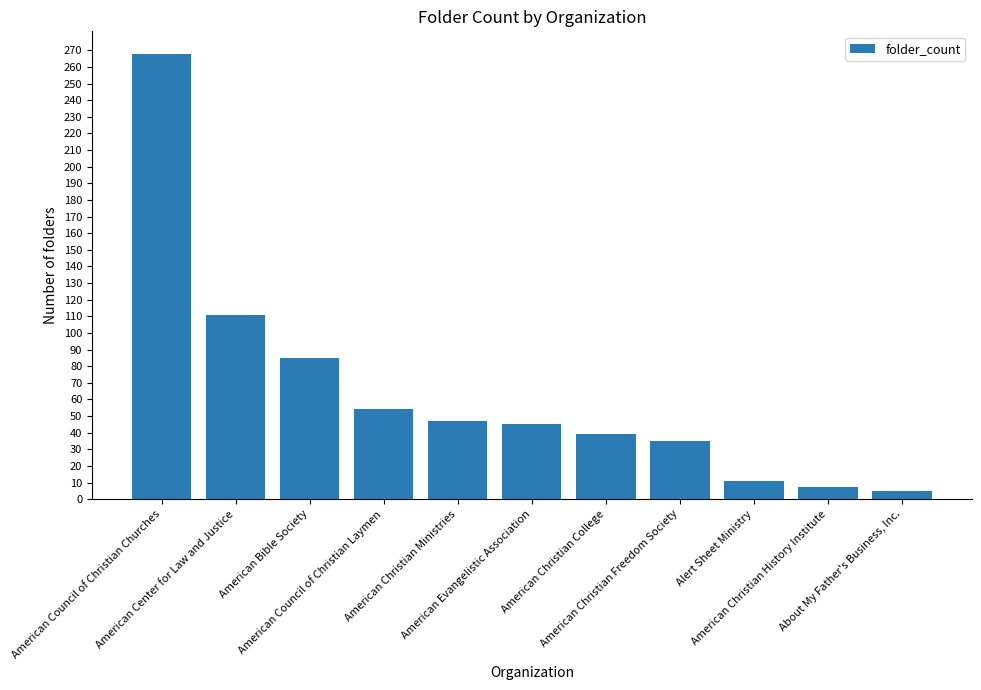

Rank the categories by value from lowest to highest.

About My Father's Business, Inc., American Christian History Institute, Alert Sheet Ministry, American Christian Freedom Society, American Christian College, American Evangelistic Association, American Christian Ministries, American Council of Christian Laymen, American Bible Society, American Center for Law and Justice, American Council of Christian Churches